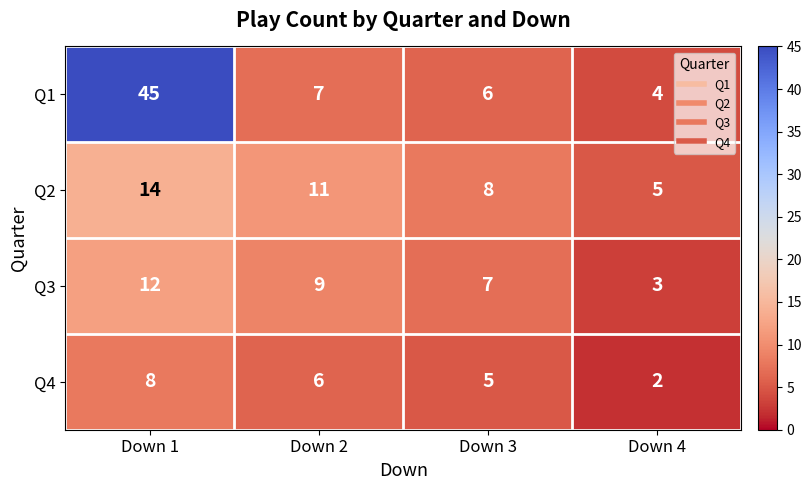

Reading right to left, transcribe all the data shown in this chart.

Q1: 4	6	7	45
Q2: 5	8	11	14
Q3: 3	7	9	12
Q4: 2	5	6	8